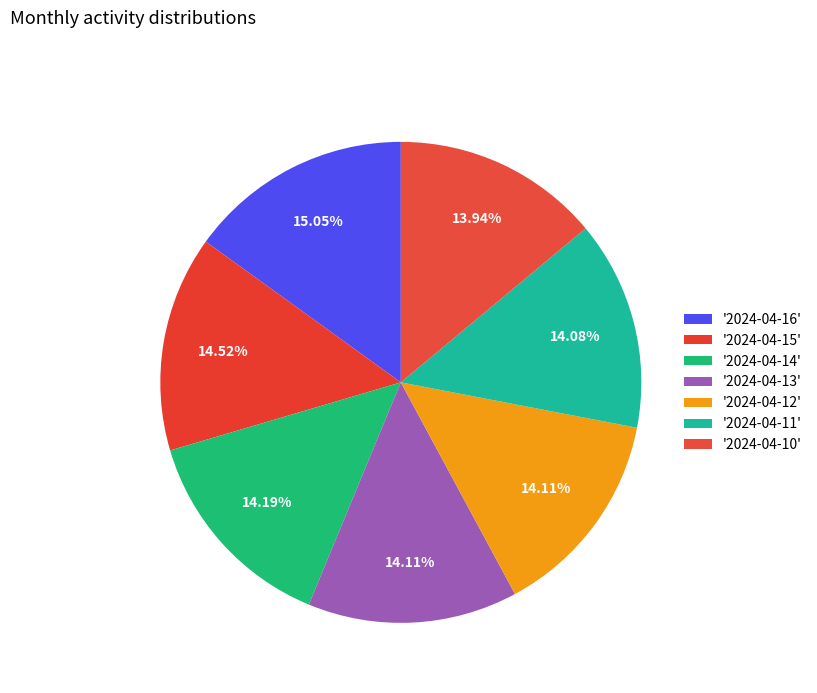

Is there a majority slice in this chart?

No